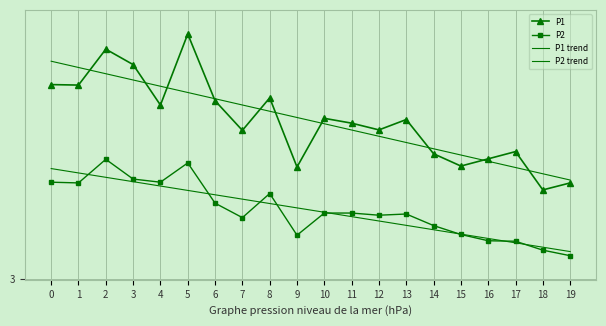

Rank the categories by P1 trend value from highest to lowest.

0, 1, 2, 3, 4, 5, 6, 7, 8, 9, 10, 11, 12, 13, 14, 15, 16, 17, 18, 19